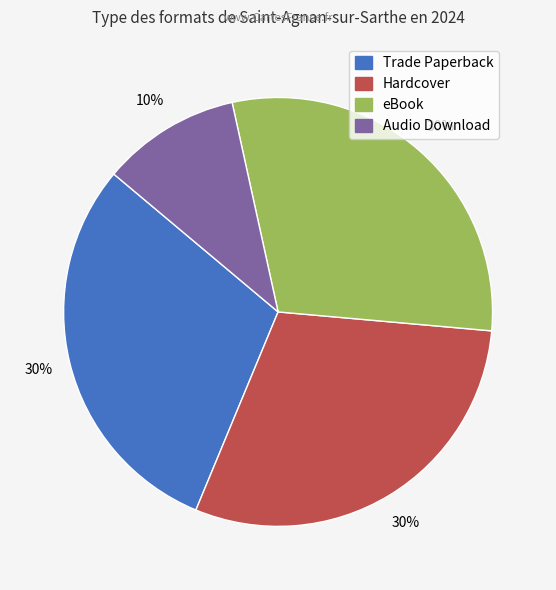

Does any single category account for the majority?

No